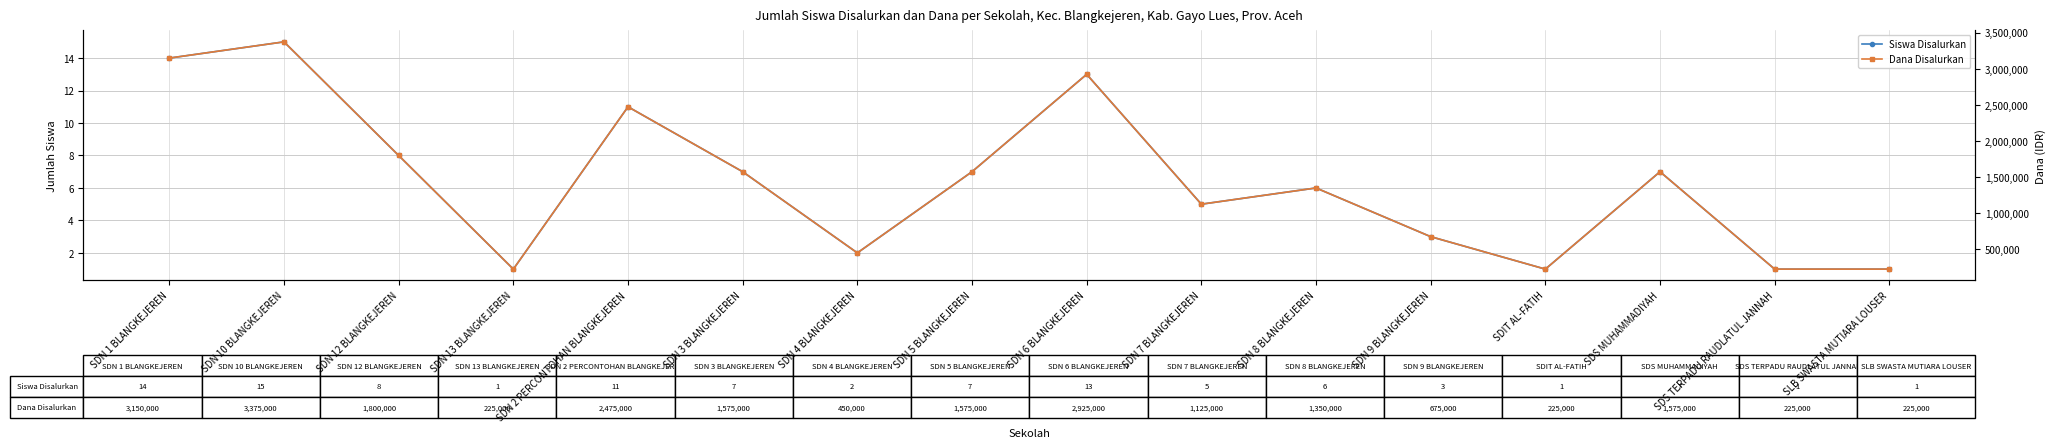

What are all the series names shown in the legend?

Siswa Disalurkan, Dana Disalurkan